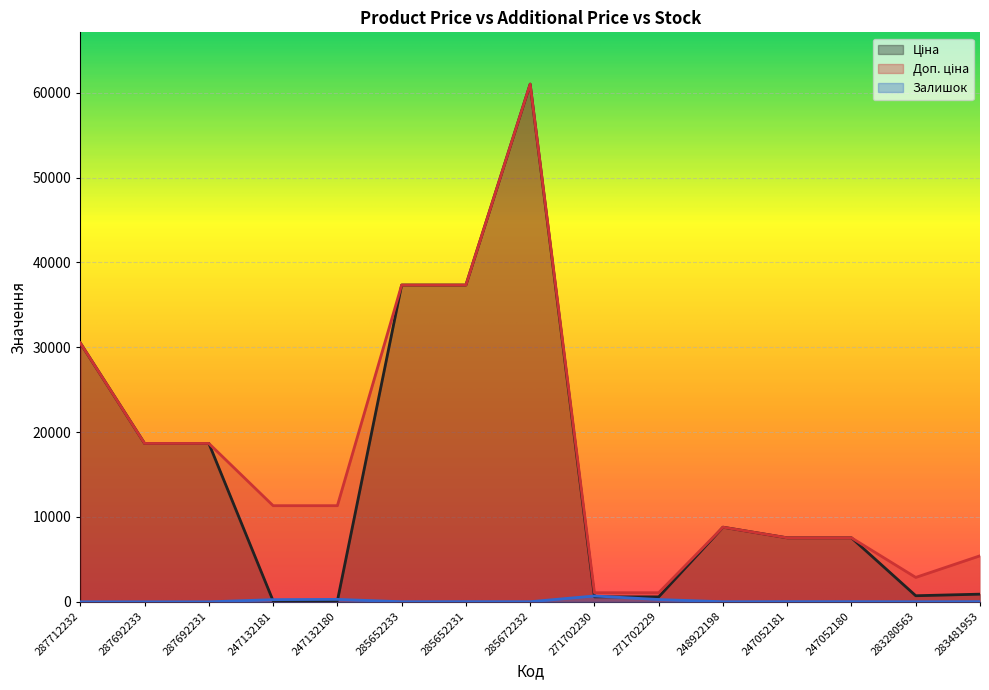

Reading right to left, extract all data points from this chart.

Ціна: 904.3	719.6	7545.9	7545.9	8797.6	586.0	586.0	61024.7	37343.0	37343.0	113.3	113.3	18671.5	18671.5	30512.3
Доп. ціна: 5425.9	2878.5	7545.9	7545.9	8797.6	1074.5	1074.5	61024.7	37343.0	37343.0	11334.0	11334.0	18671.5	18671.5	30512.3
Залишок: 24.0	11.0	21.0	20.0	11.0	272.0	690.0	15.0	22.0	12.0	290.0	260.0	0.0	0.0	0.0